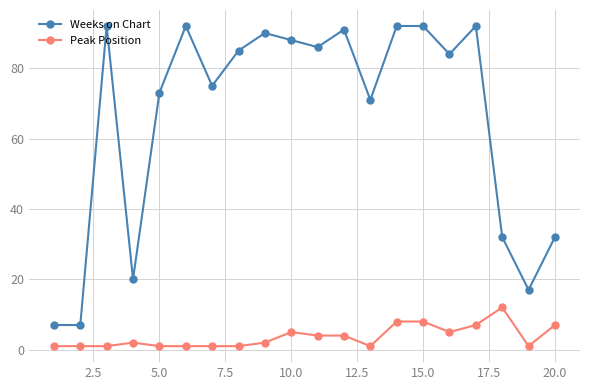

At how many categories does at least one series exceed 39?

14